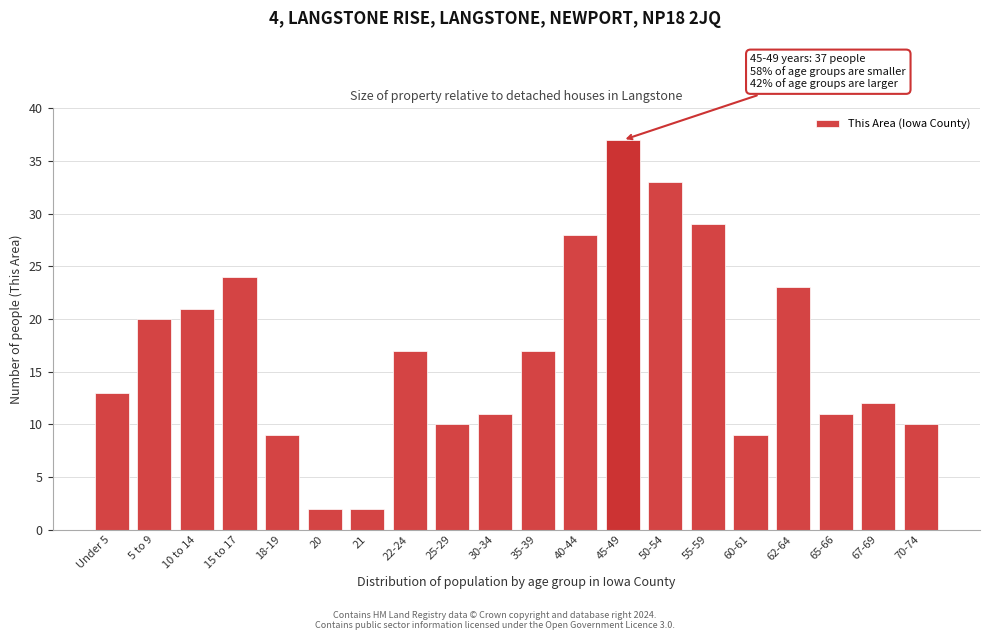

Reading left to right, what are all the values shown in this chart?

13	20	21	24	9	2	2	17	10	11	17	28	37	33	29	9	23	11	12	10